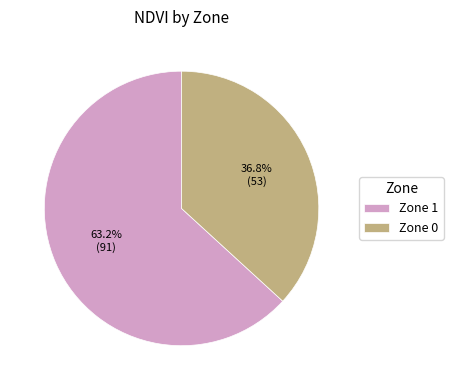

Between Zone 1 and Zone 0, which is larger?

Zone 1